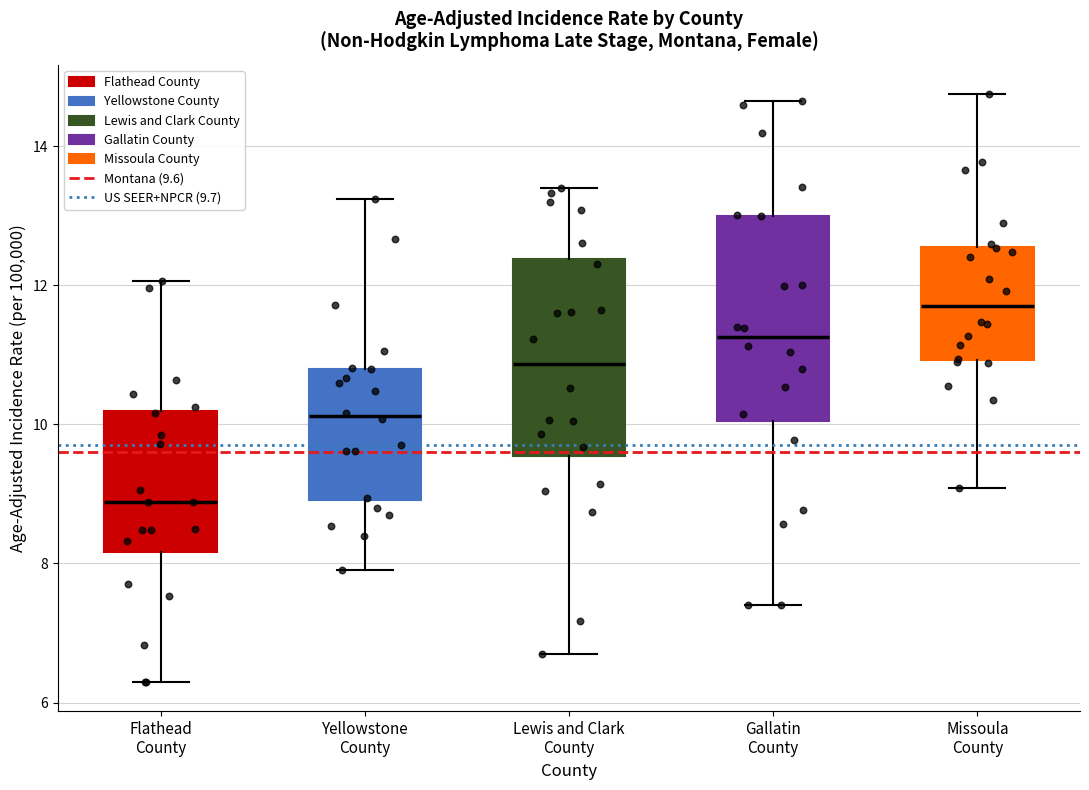

Where does the lower whisker of the box for Missoula County end on the y-axis? The values are not printed on the chart, so give them approximately, as read against the axis.

9.0